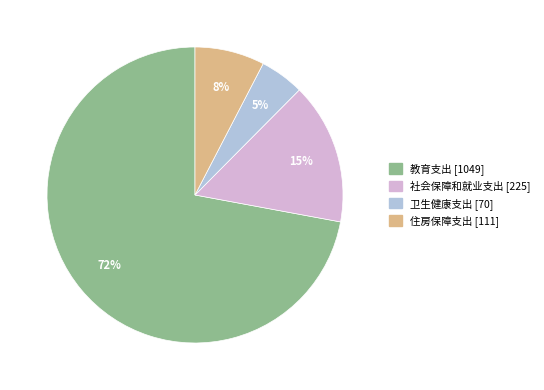

Is there any slice that represents more than half of the pie?

Yes